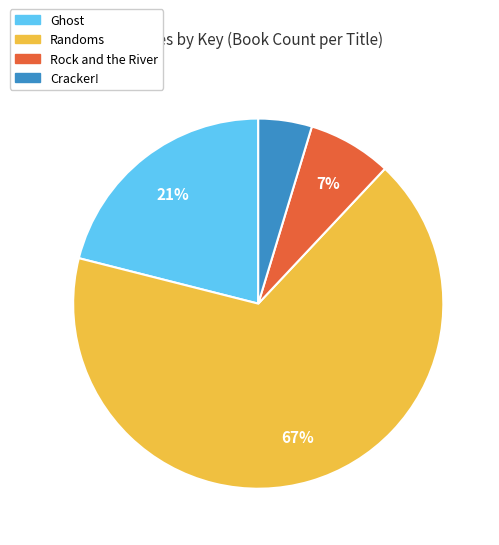

How many slices are in this pie chart?

4